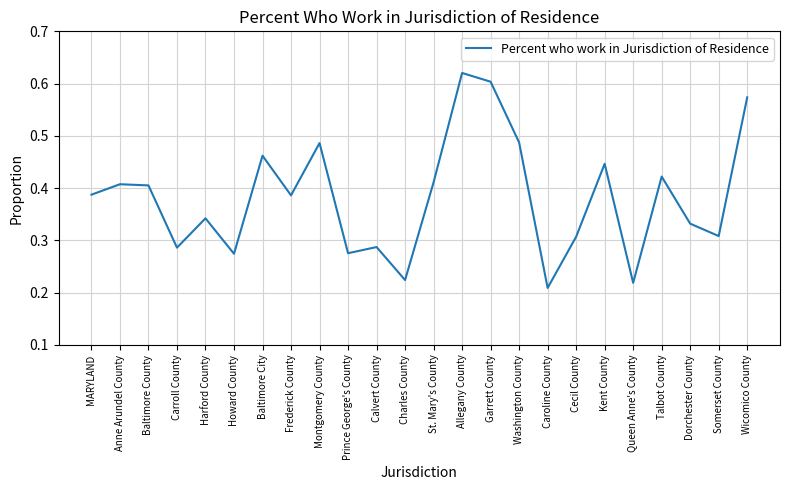

What is the change in value from Carroll County to Baltimore City?

+0.2